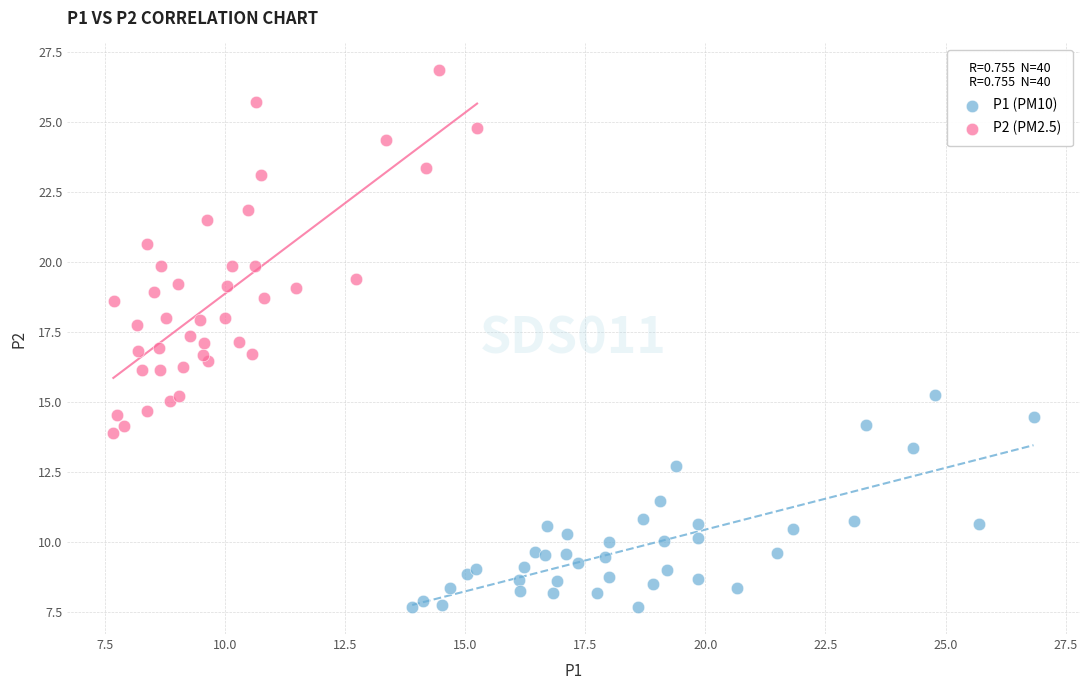

Which series has the widest spread of Y values?

P2 (PM2.5)